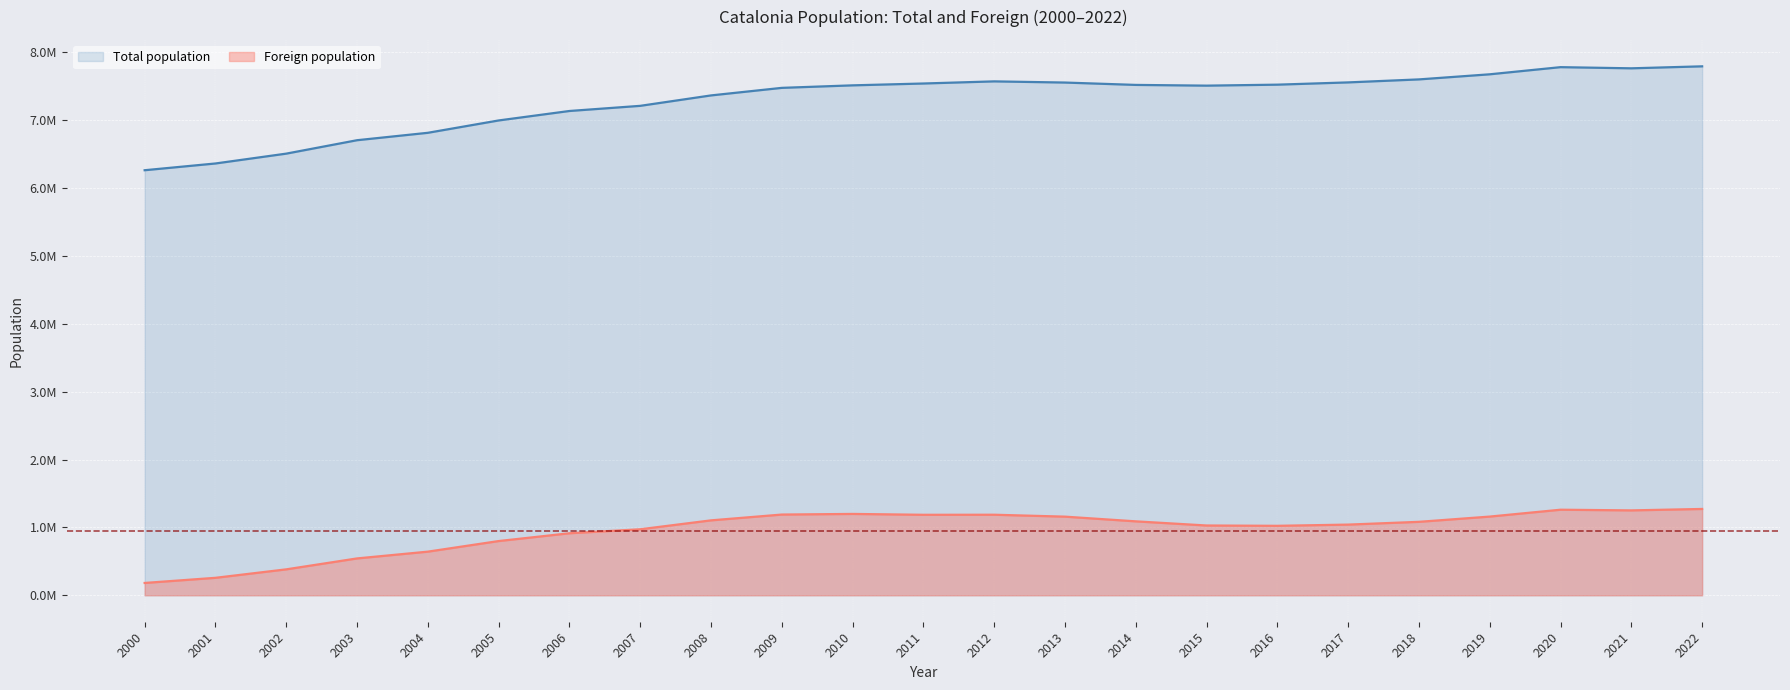

What is the sum of all Foreign population values?

21921325